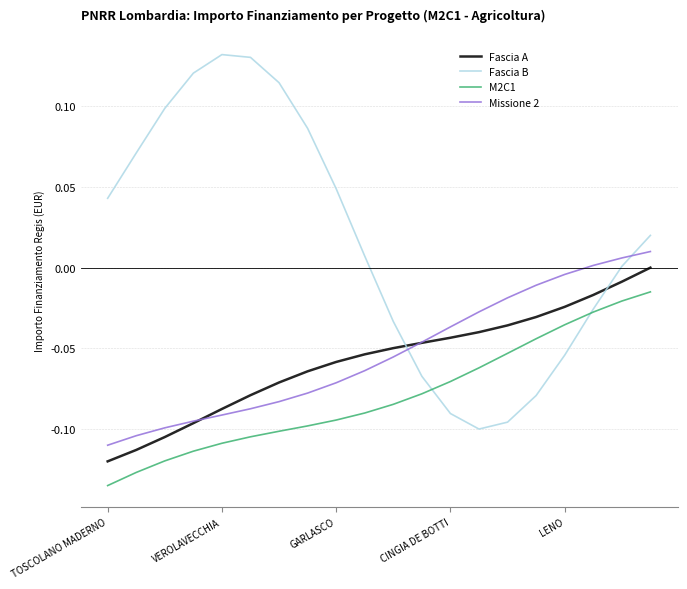

After their last crossing, which series has the higher values: Fascia B or Fascia A?

Fascia B